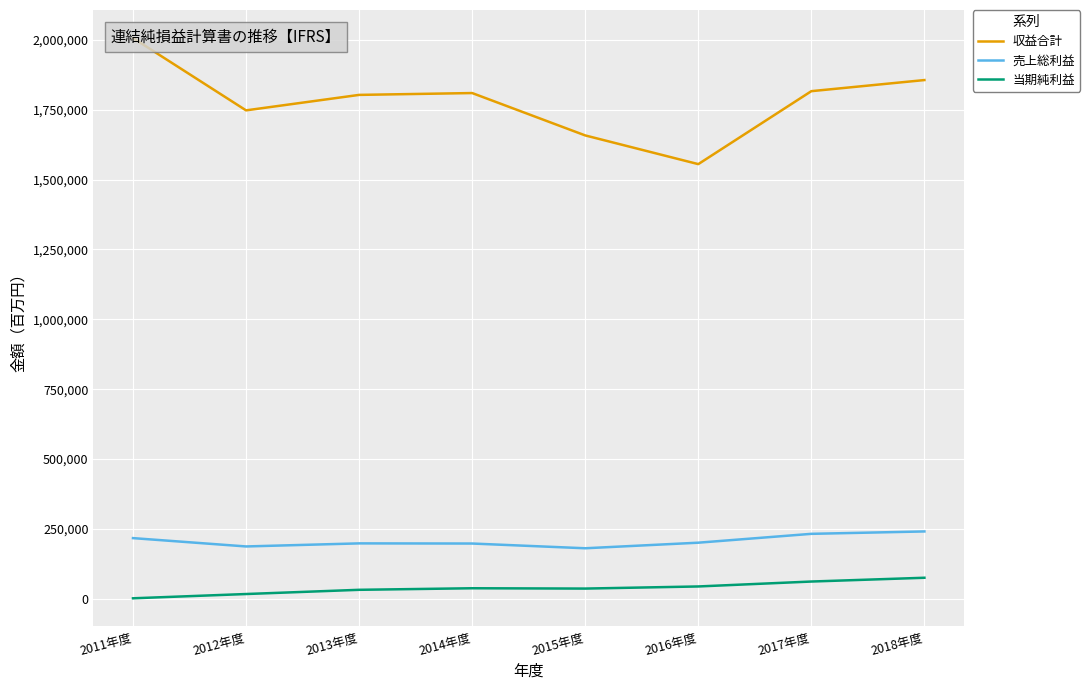

Reading left to right, what are all the values shown in this chart?

収益合計: 2011年度=2006649	2012年度=1747750	2013年度=1803104	2014年度=1809701	2015年度=1658072	2016年度=1555349	2017年度=1816459	2018年度=1856190
売上総利益: 2011年度=217066	2012年度=187245	2013年度=198221	2014年度=197688	2015年度=180739	2016年度=200685	2017年度=232380	2018年度=240956
当期純利益: 2011年度=1722	2012年度=16993	2013年度=32083	2014年度=37650	2015年度=36486	2016年度=44075	2017年度=61694	2018年度=75219